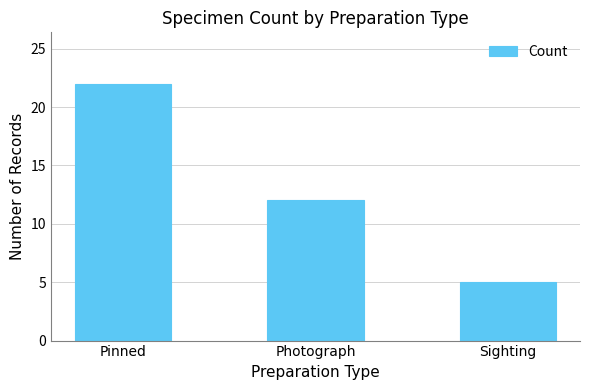

What is the label of the 1st bar from the left?

Pinned